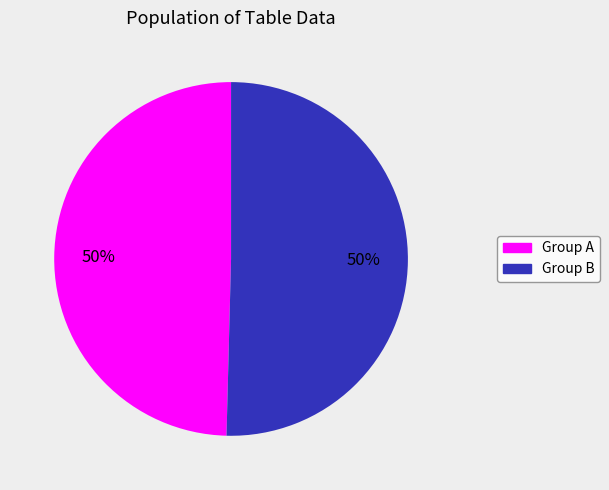

To the nearest percent, what is the average slice percentage?

50%